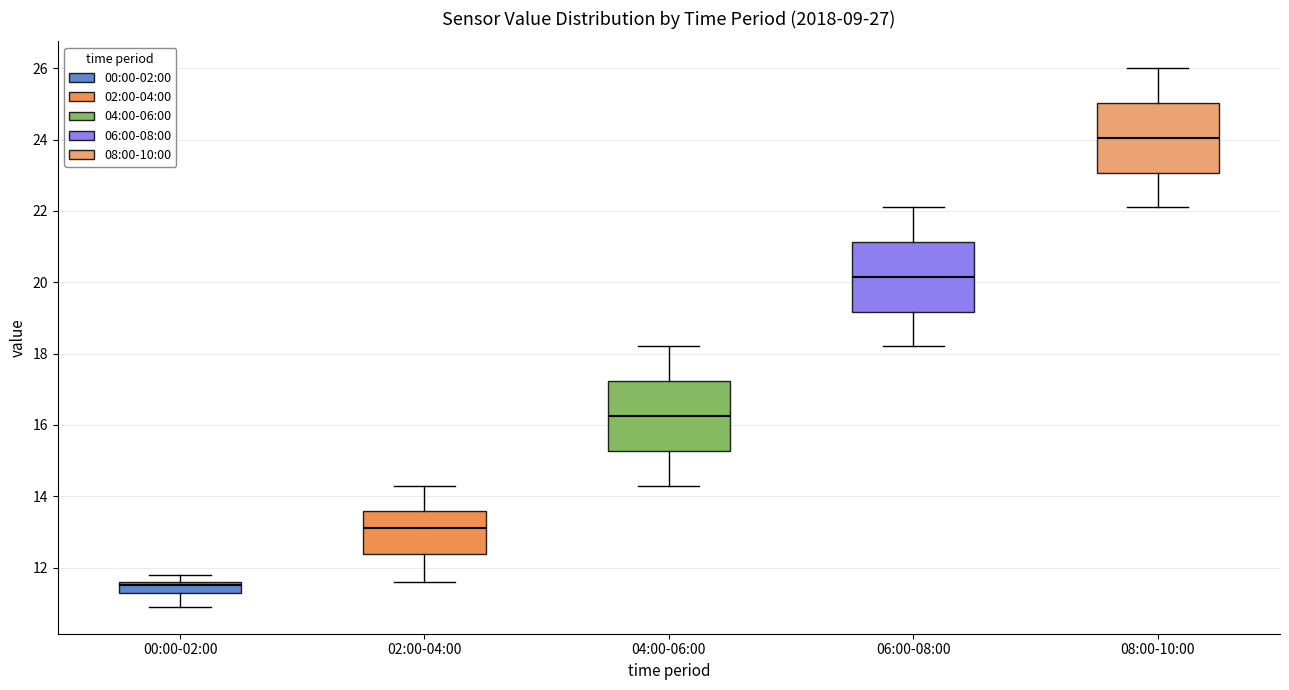

Where is the upper edge of the box for 04:00-06:00 on the y-axis? The values are not printed on the chart, so give them approximately, as read against the axis.

17.2